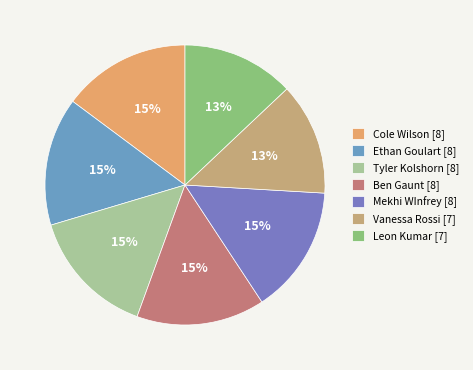

Which slice is the smallest?

Vanessa Rossi